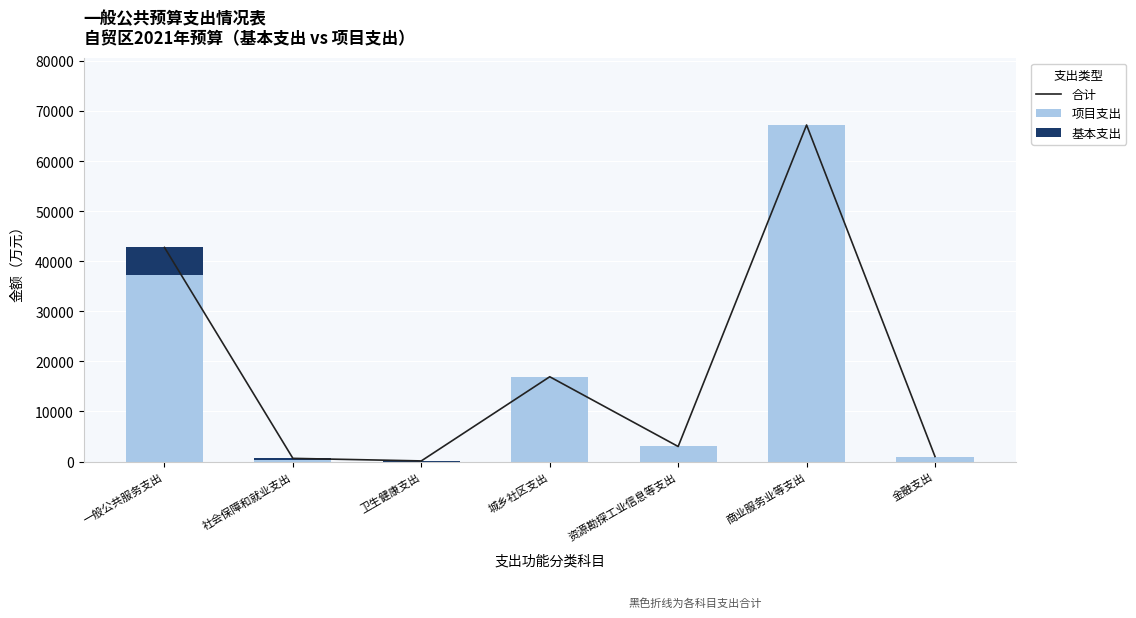

True or false: 项目支出 has a value of 1000.0 at 金融支出.

True